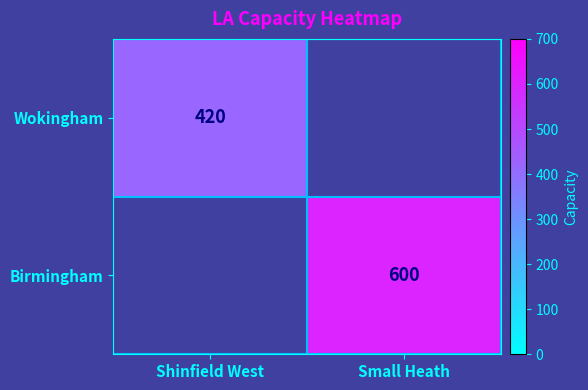

Count the number of categories in the chart.

2